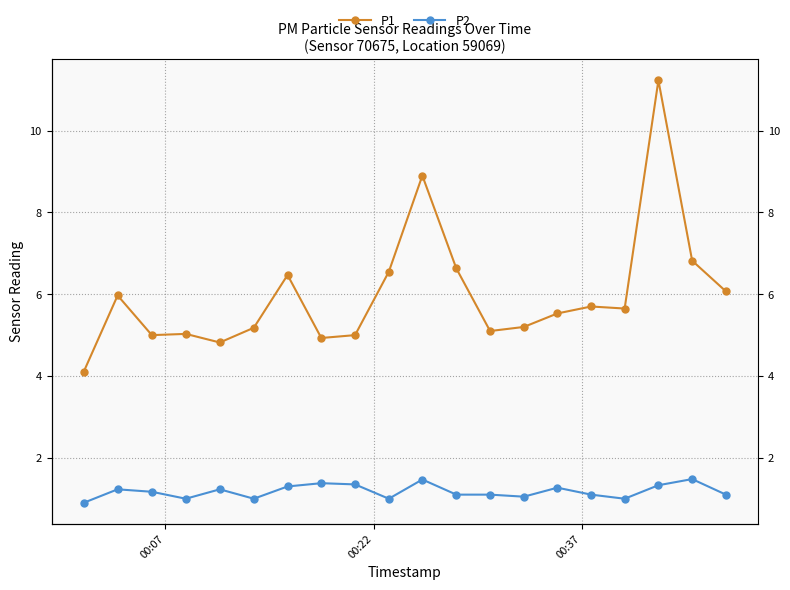

What is the difference between the maximum and minimum values in the P2 series?

0.6